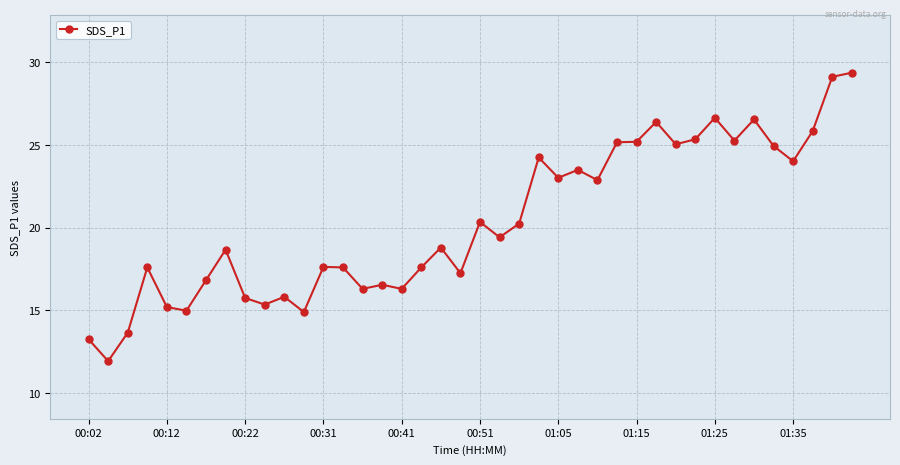

What is the difference between the second highest and second lowest values?

15.9